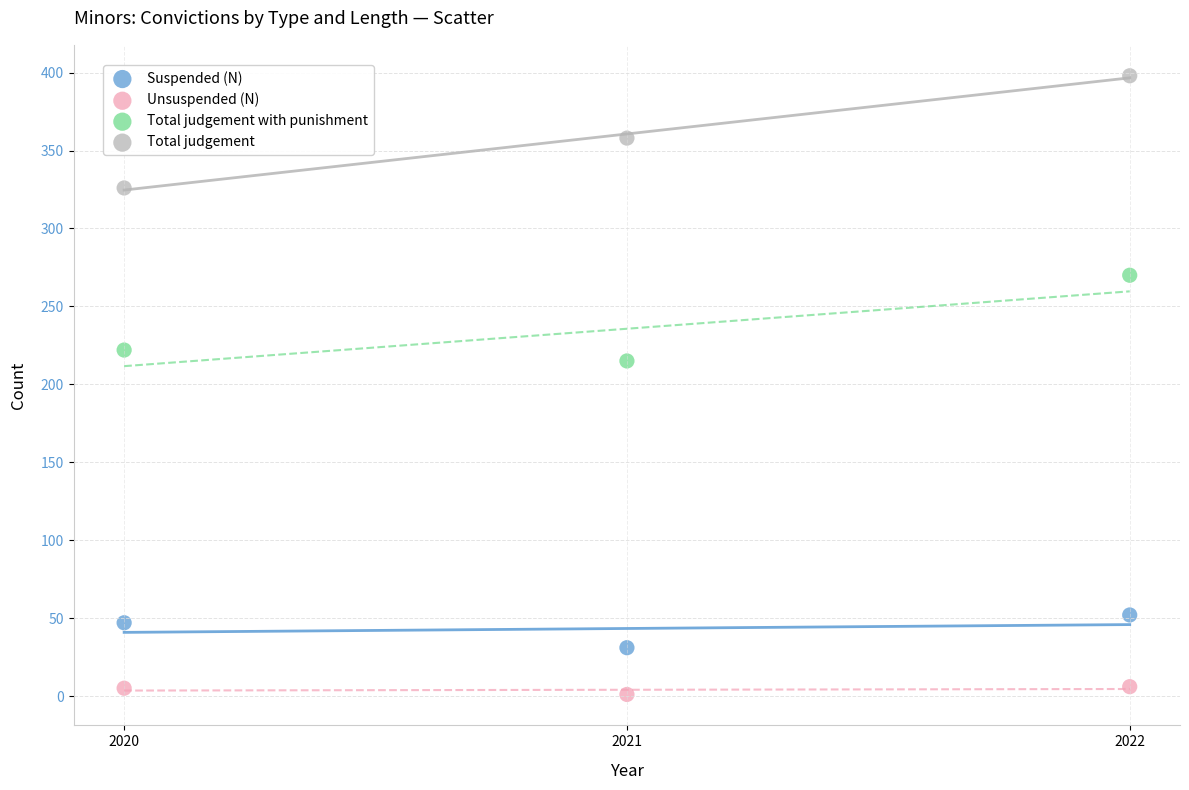

Which series has the largest Y range (max minus min)?

Total judgement